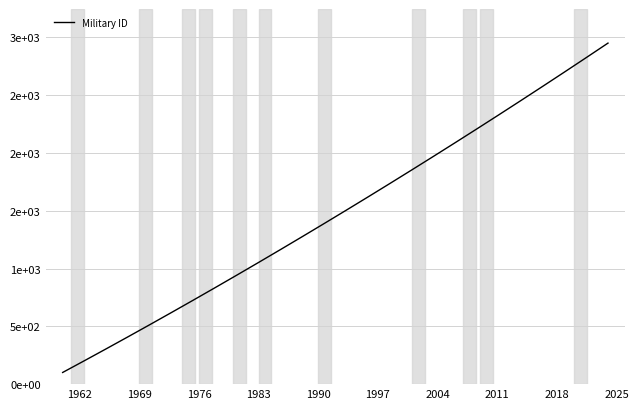

Is this an area chart (filled region under the line)?

No